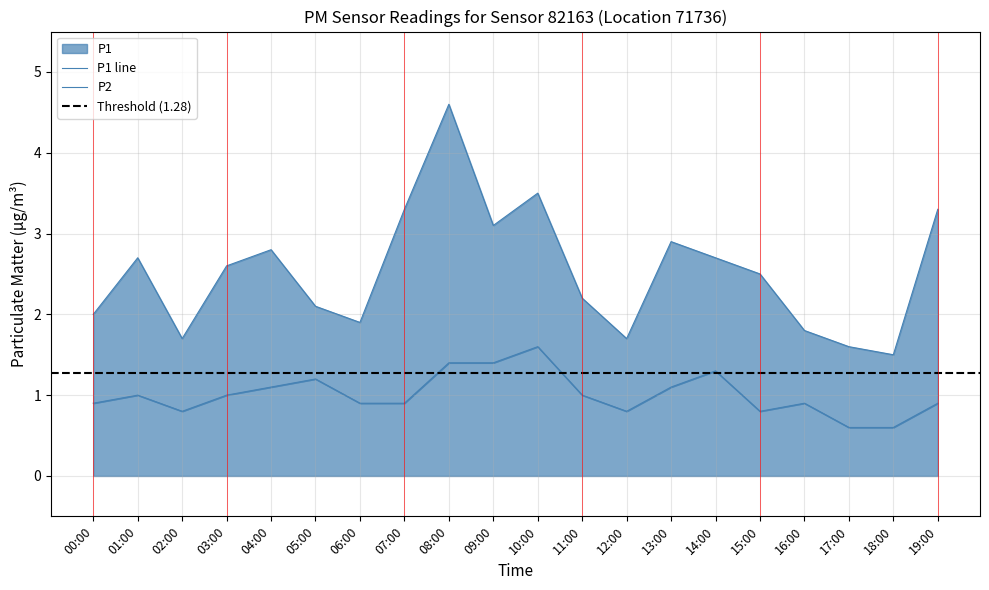

What is the label of the 16th point from the left?

15:00